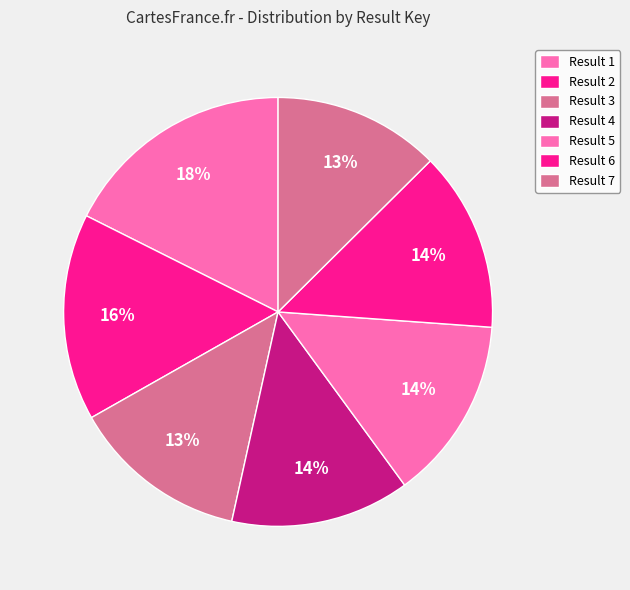

What percentage is the Result 1 slice, to the nearest percent?

18%